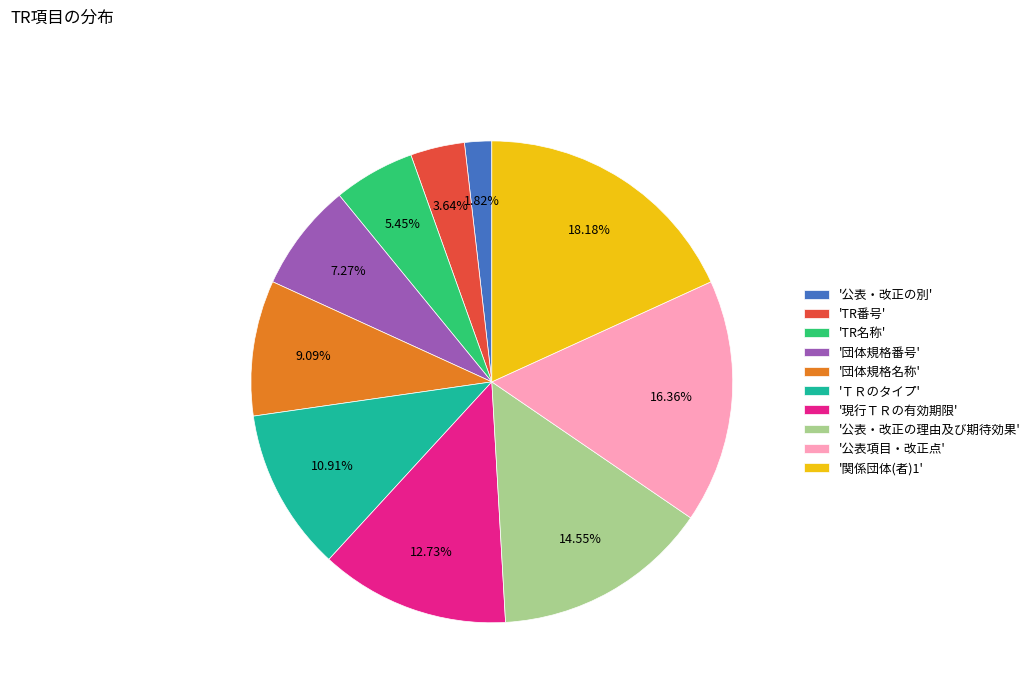

Between '現行ＴＲの有効期限' and '公表項目・改正点', which is larger?

'公表項目・改正点'